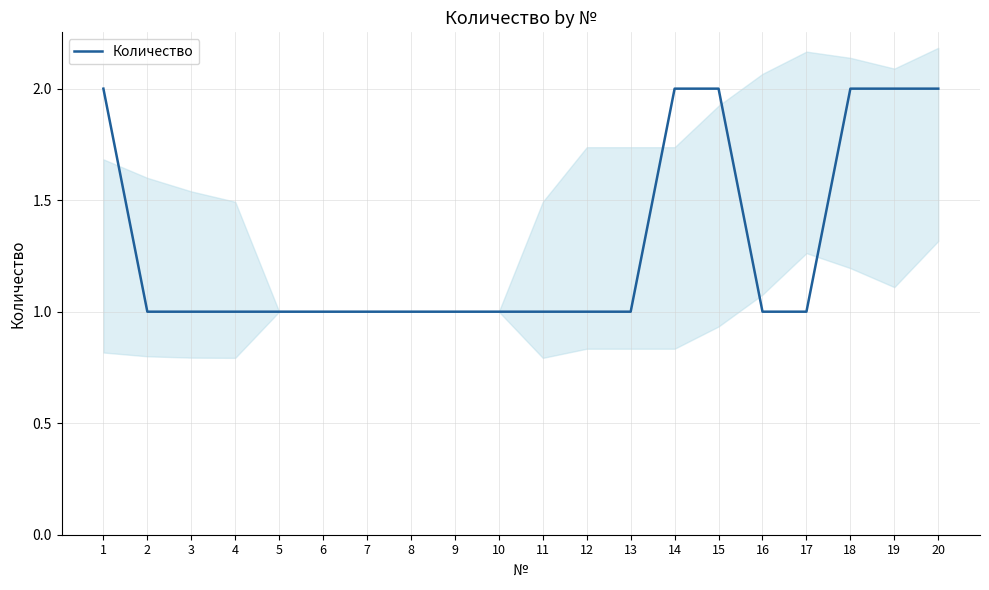

Reading left to right, extract all data points from this chart.

2	1	1	1	1	1	1	1	1	1	1	1	1	2	2	1	1	2	2	2